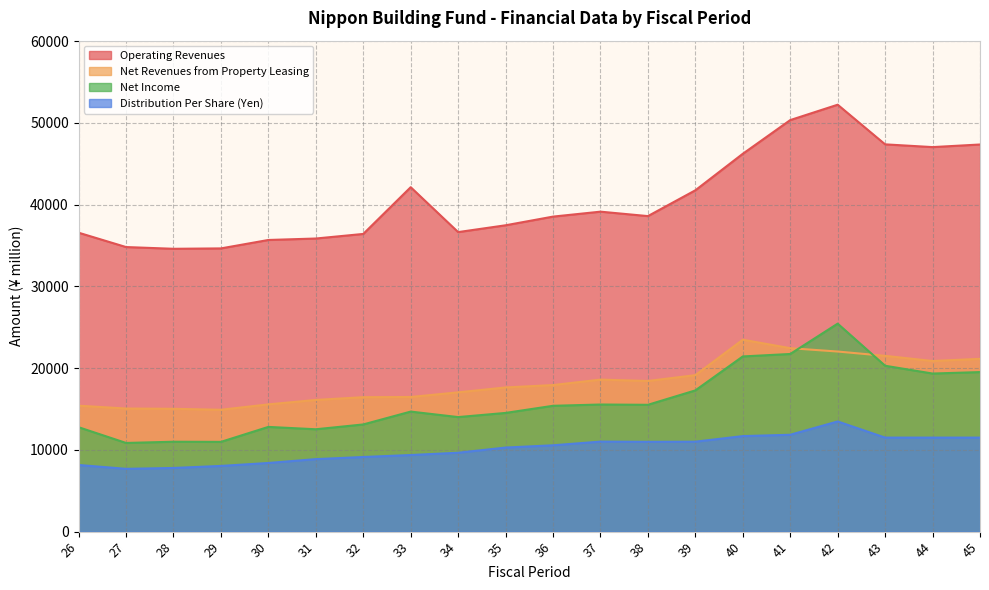

How many interior local valleys does the Operating Revenues series have?

4